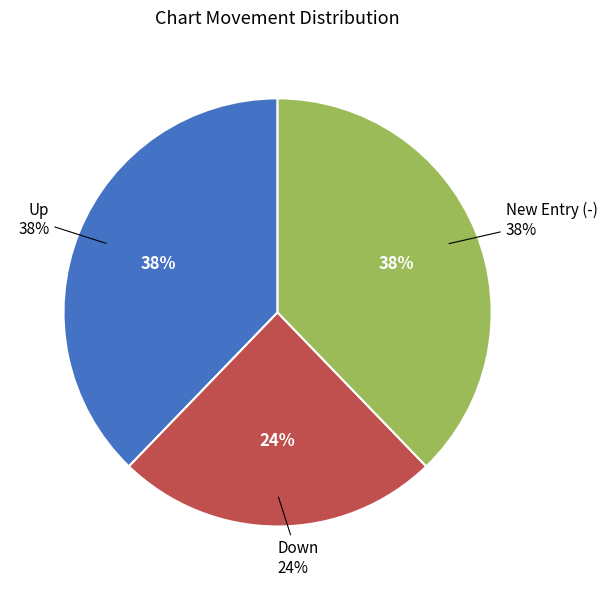

Does down represent more than half of the total?

No